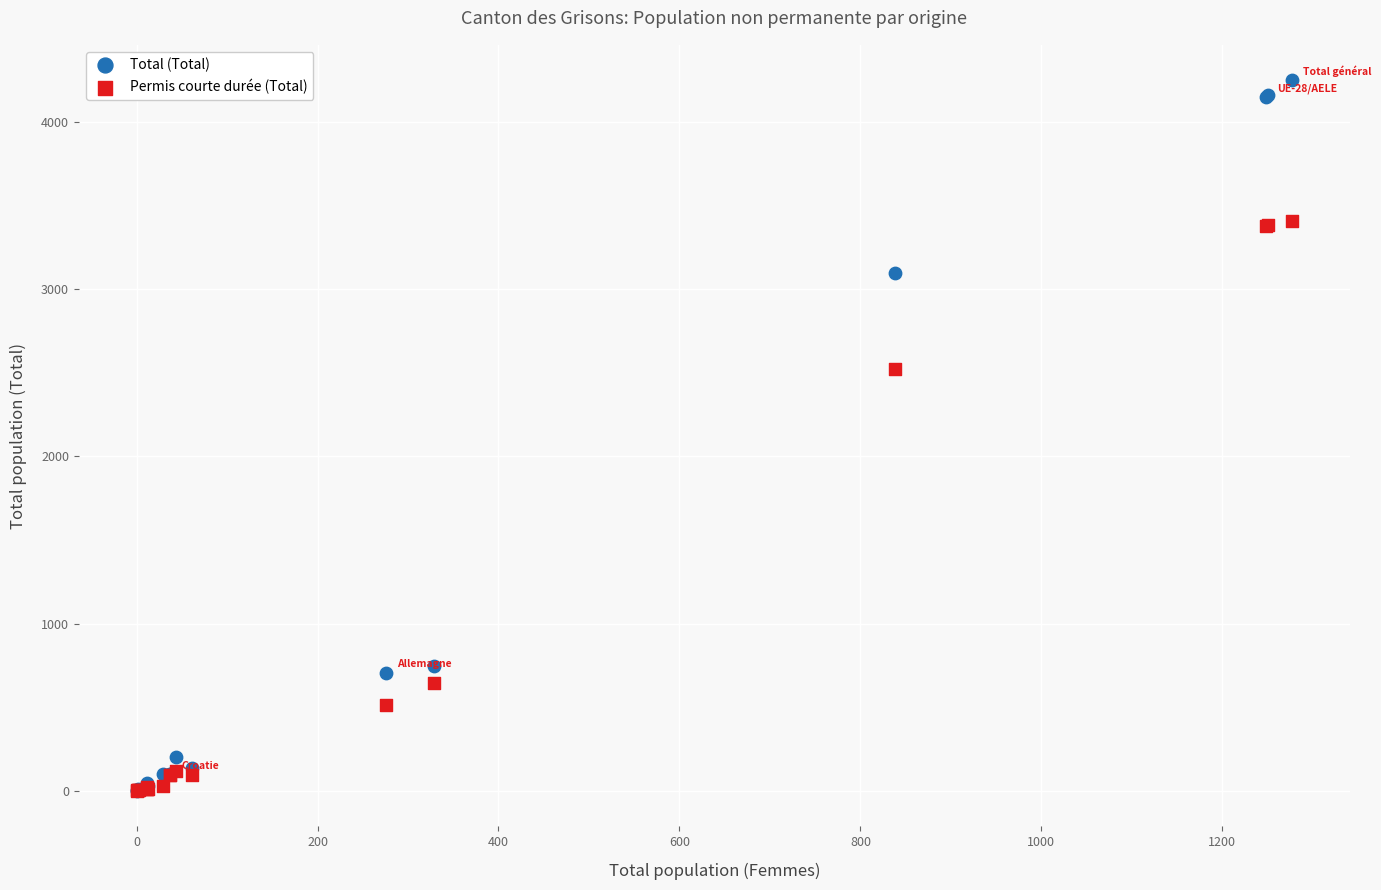

Across all series, what Y value is closest to 2125?

2524